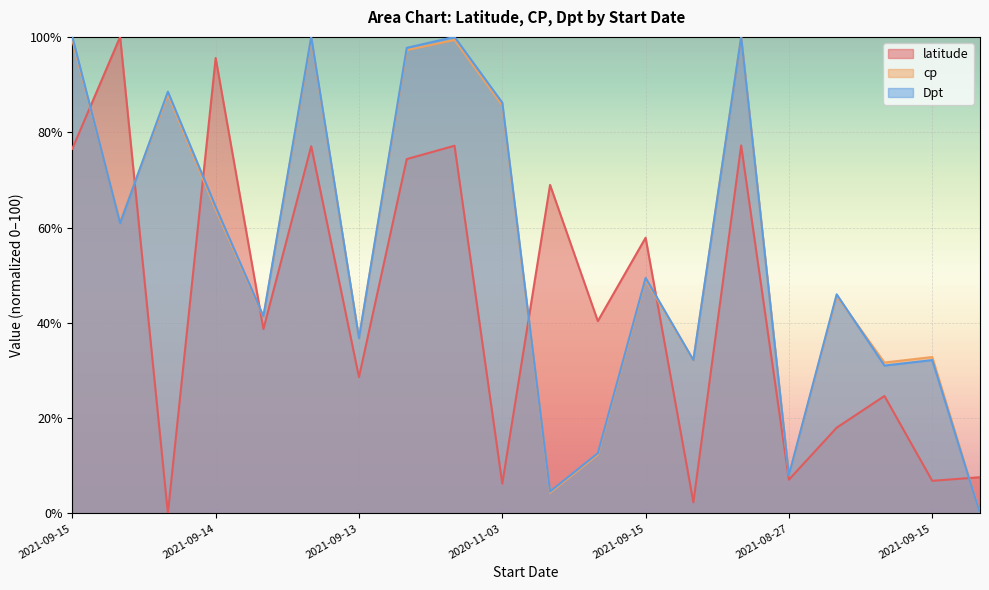

How many times do cp and Dpt cross each other?

3